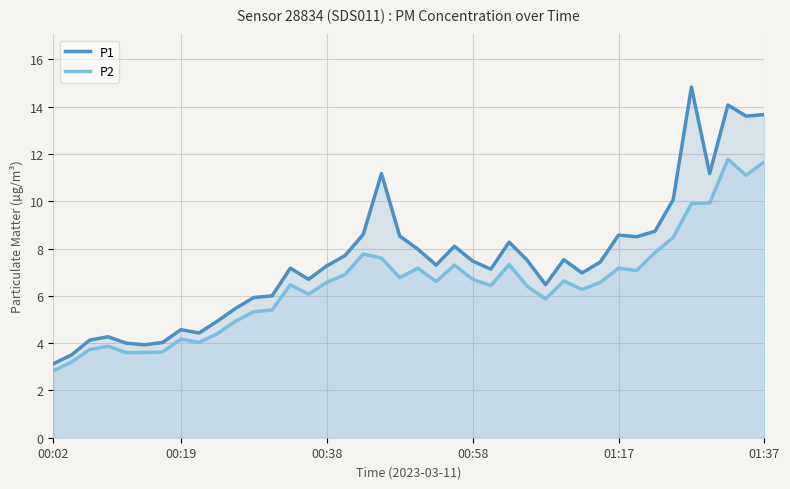

The P1 series shows 0.8 at 00:02. True or false?

False